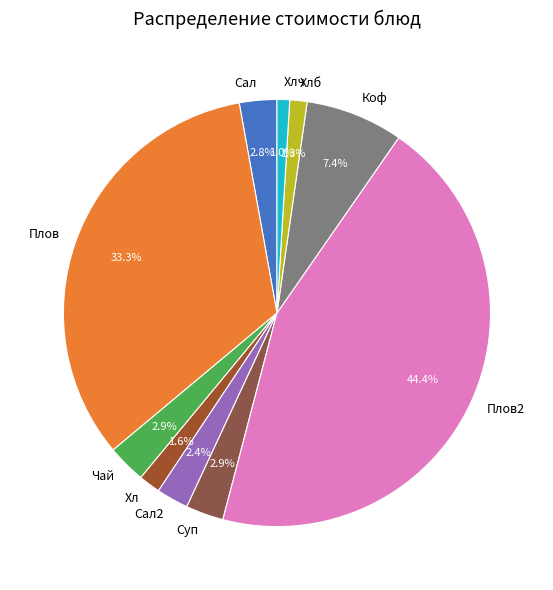

Between Плов2 and Хлч, which is larger?

Плов2